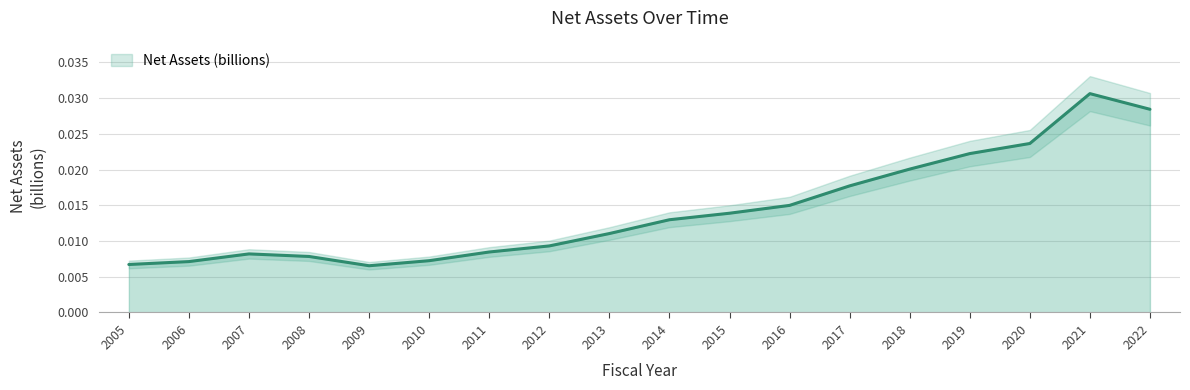

The value at 2011 is 0.0. True or false?

False